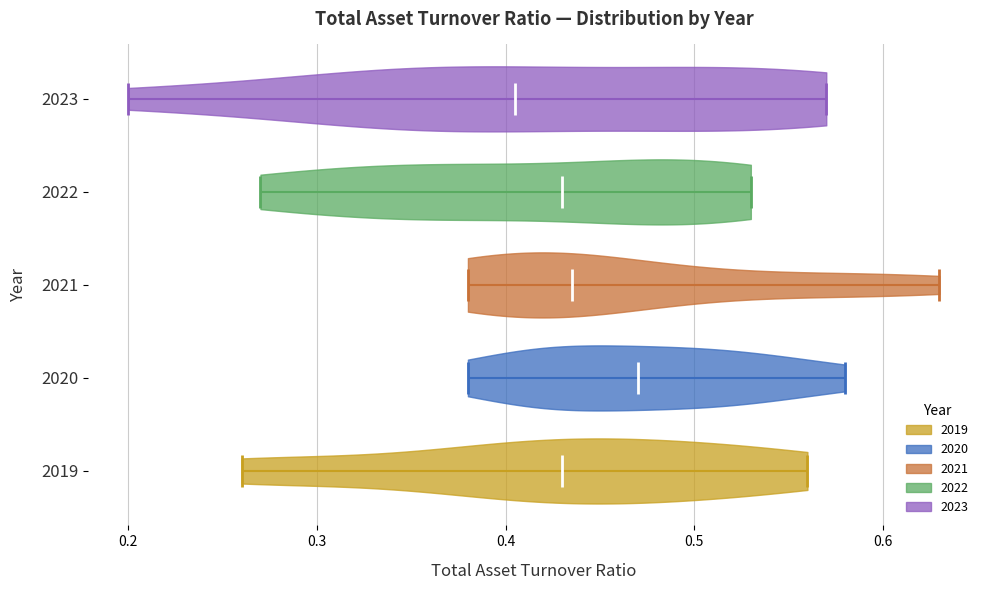

Reading bottom to top, read every violin against the x-axis: where its median line is, and the lowest and highest points it reaches. The values are not printed on the chart, so give them approximately, as read against the axis.

2019: median line 0.43, lowest point 0.26, highest point 0.56
2020: median line 0.47, lowest point 0.38, highest point 0.58
2021: median line 0.44, lowest point 0.38, highest point 0.63
2022: median line 0.43, lowest point 0.27, highest point 0.53
2023: median line 0.41, lowest point 0.20, highest point 0.57